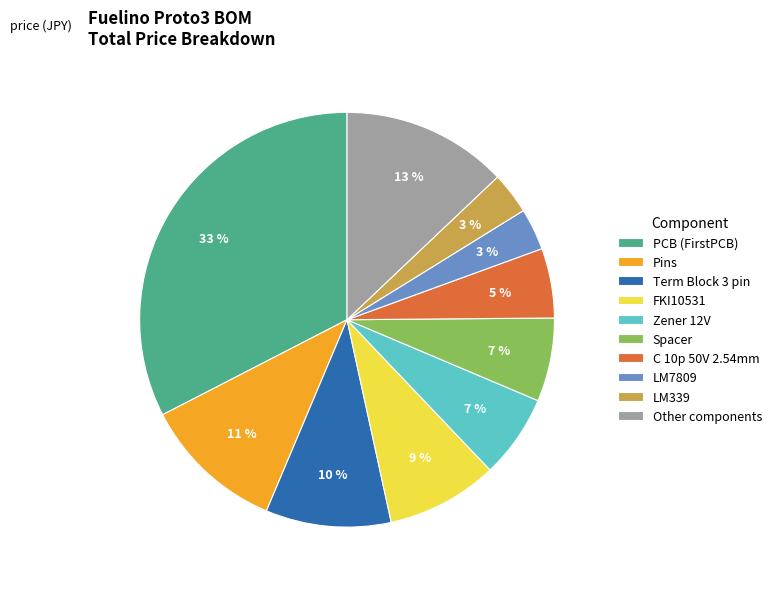

To the nearest percent, what is the combined percentage of C 10p 50V 2.54mm and Term Block 3 pin?

15%